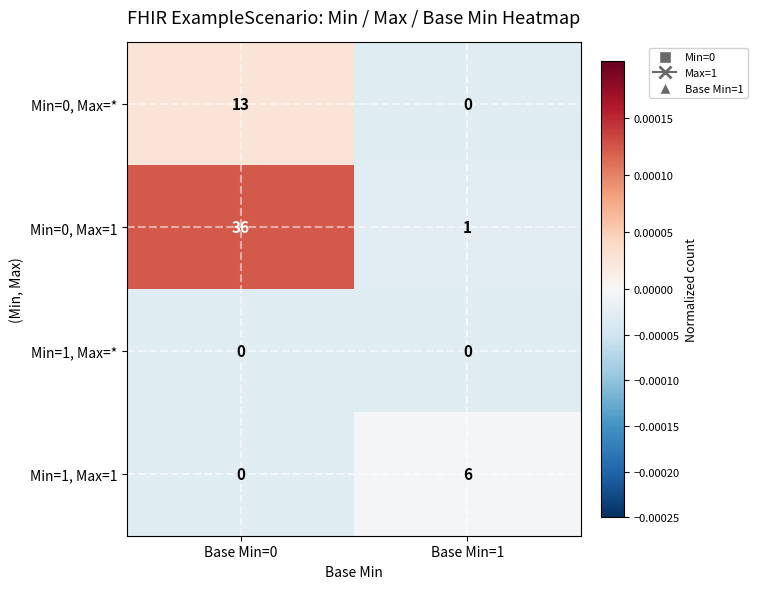

Rank the series by their average value, from lowest to highest.

Min=1, Max=*, Min=1, Max=1, Min=0, Max=*, Min=0, Max=1